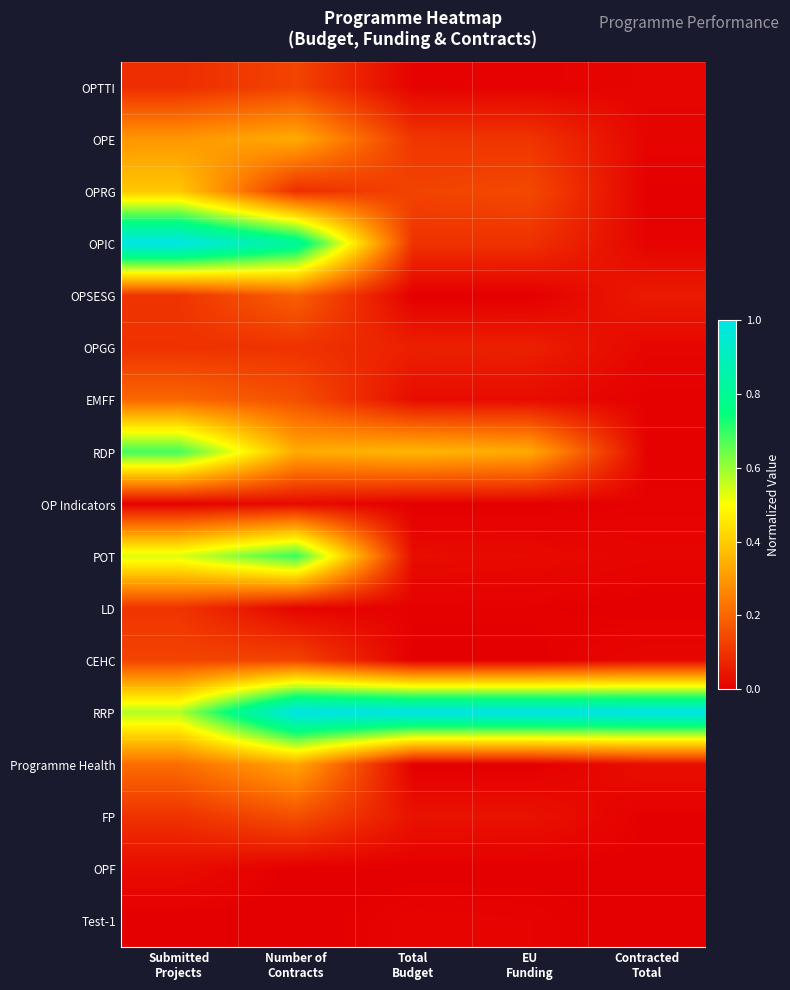

At how many categories does at least one series exceed 0?

5